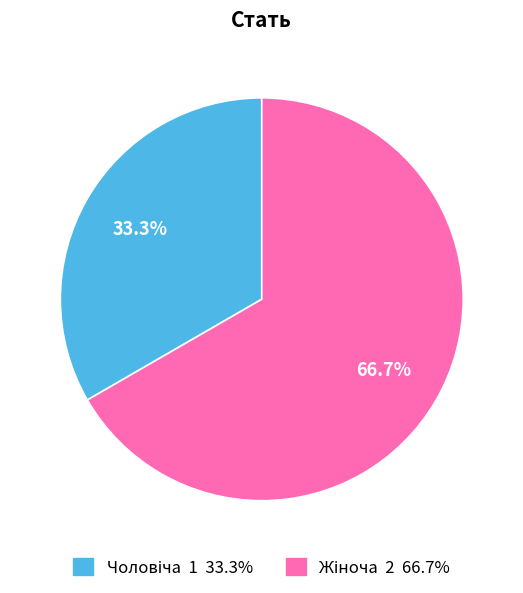

Does any single category account for the majority?

Yes